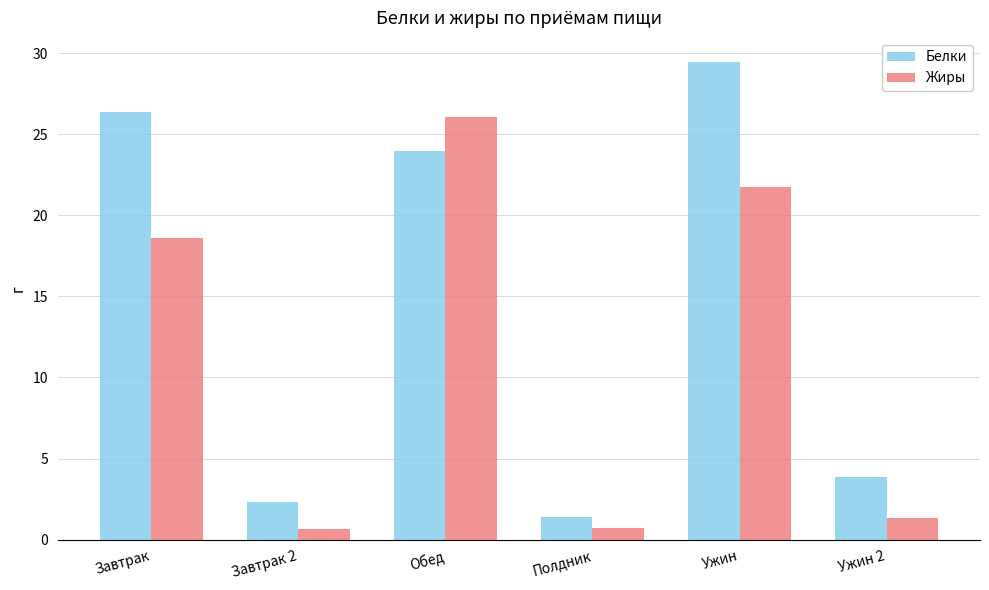

At which label does Жиры reach its peak?

Обед